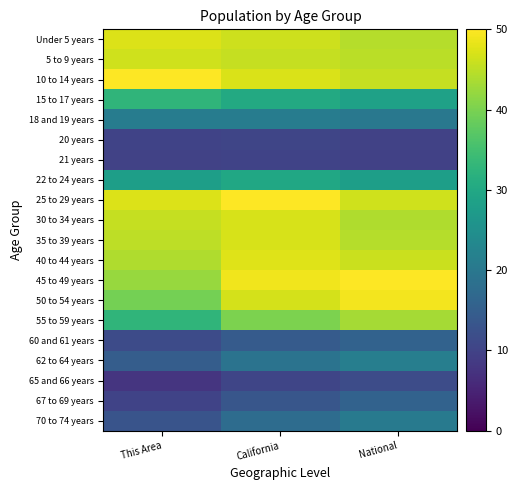

Reading left to right, extract all data points from this chart.

Under 5 years: This Area=47.4	California=46.1	National=44.5
5 to 9 years: This Area=46.4	California=45.7	National=44.8
10 to 14 years: This Area=50.0	California=47.2	National=45.5
15 to 17 years: This Area=32.7	California=30.4	National=28.5
18 and 19 years: This Area=21.1	California=21.1	National=20.0
20 years: This Area=10.0	California=10.5	National=10.0
21 years: This Area=9.8	California=10.1	National=9.6
22 to 24 years: This Area=28.0	California=29.8	National=28.0
25 to 29 years: This Area=47.3	California=50.0	National=46.5
30 to 34 years: This Area=45.6	California=46.9	National=44.0
35 to 39 years: This Area=45.0	California=46.9	National=44.4
40 to 44 years: This Area=44.1	California=47.5	National=46.0
45 to 49 years: This Area=42.3	California=49.0	National=50.0
50 to 54 years: This Area=39.6	California=46.7	National=49.1
55 to 59 years: This Area=32.8	California=40.2	National=43.3
60 and 61 years: This Area=11.3	California=14.3	National=15.7
62 to 64 years: This Area=14.7	California=19.1	National=21.4
65 and 66 years: This Area=7.6	California=10.4	National=11.7
67 to 69 years: This Area=10.1	California=13.4	National=15.7
70 to 74 years: This Area=13.0	California=17.7	National=20.4